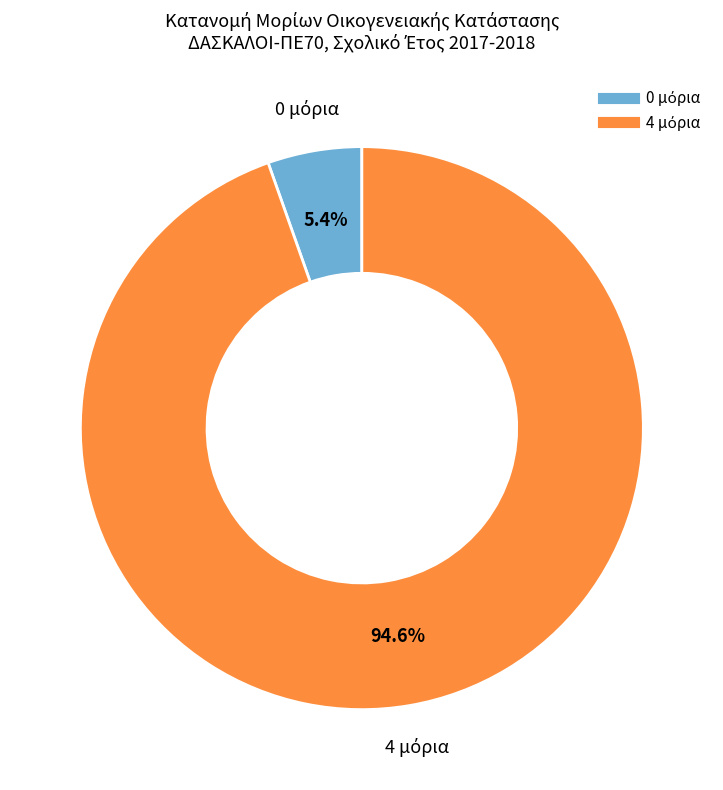

Does any single category account for the majority?

Yes